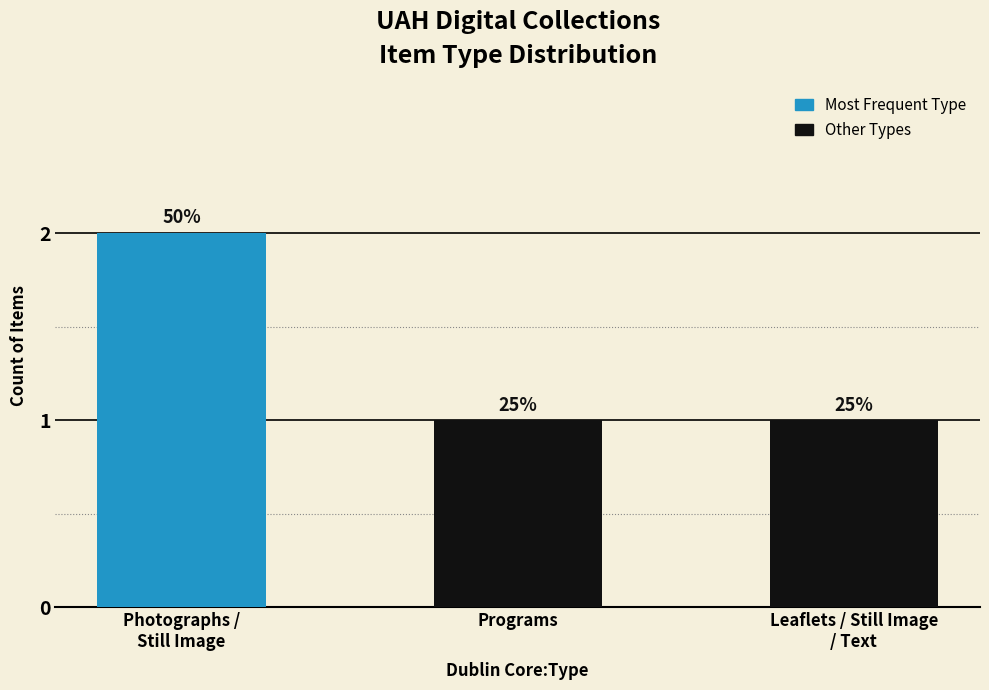

Are the bars horizontal?

No